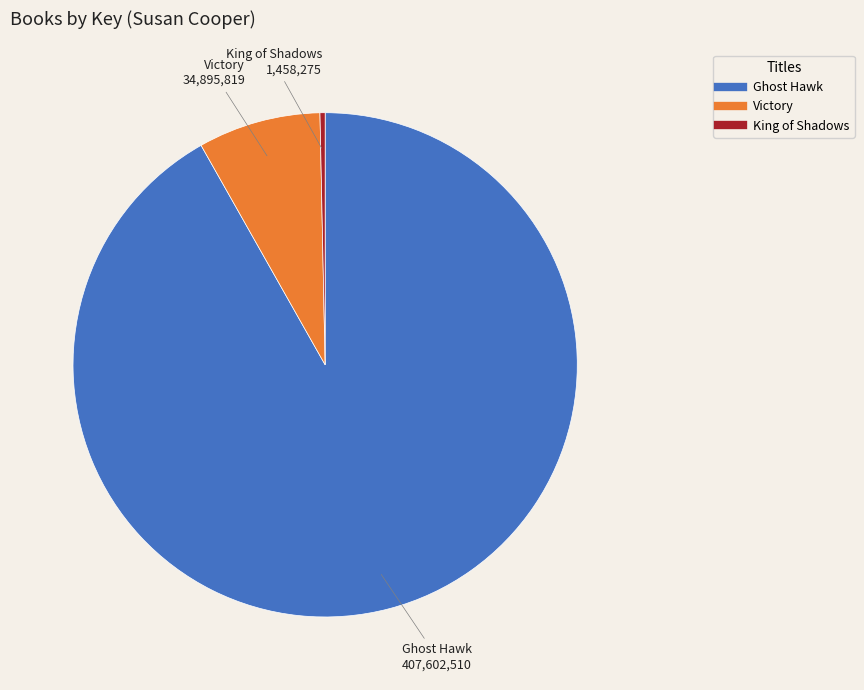

Is the sum of King of Shadows and Victory greater than half?

No